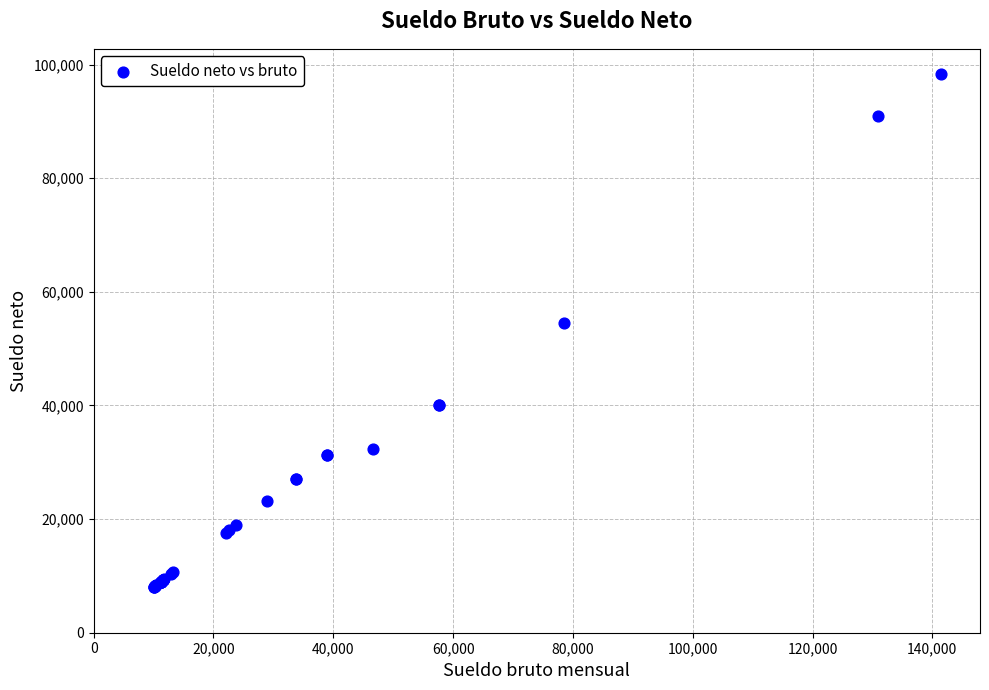

What Y value in the scatter plot is closest to 53184?

54593.6